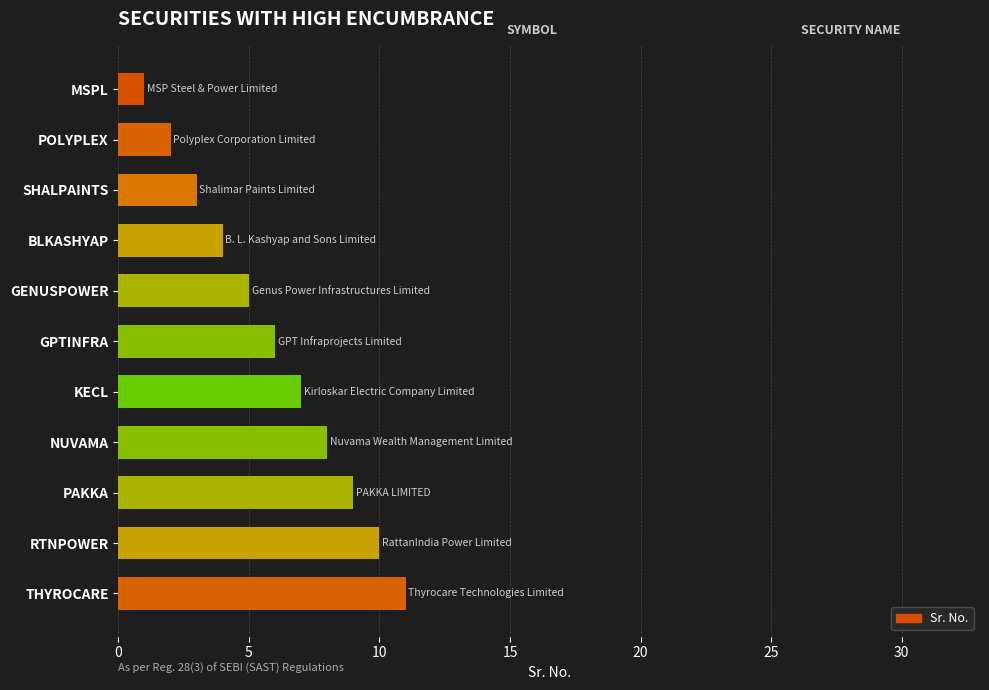

Approximately how many times larger is the value at GPTINFRA compared to SHALPAINTS?

2.0